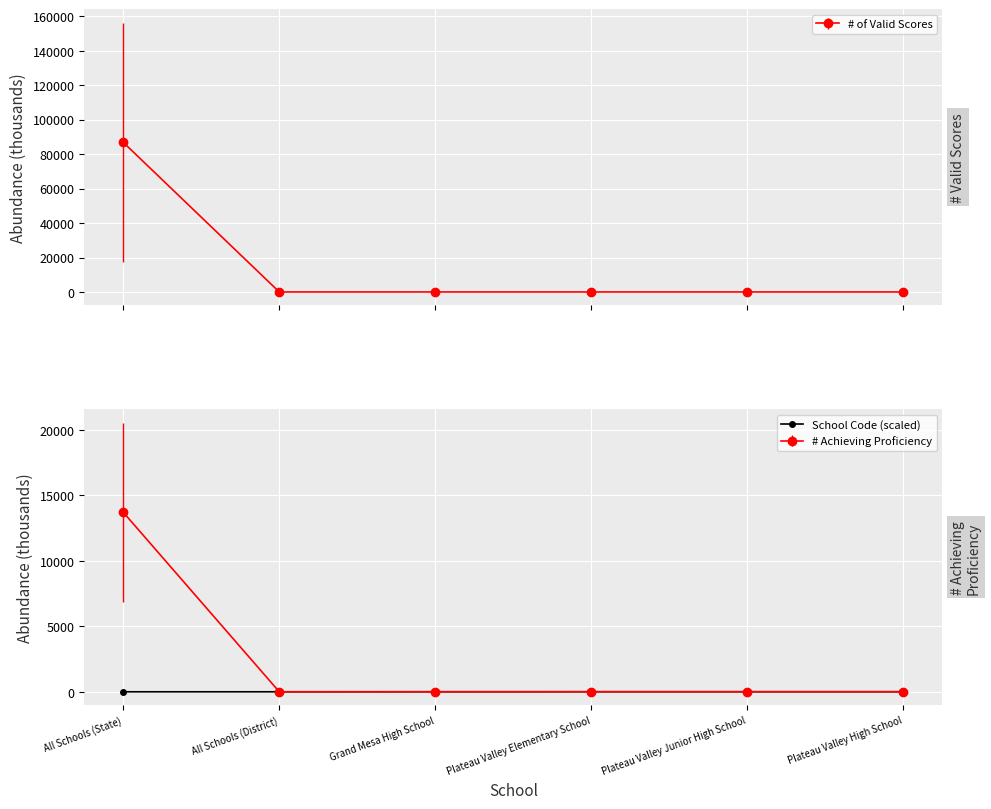

The chart shows a value of 0.0 at All Schools (District). True or false?

True